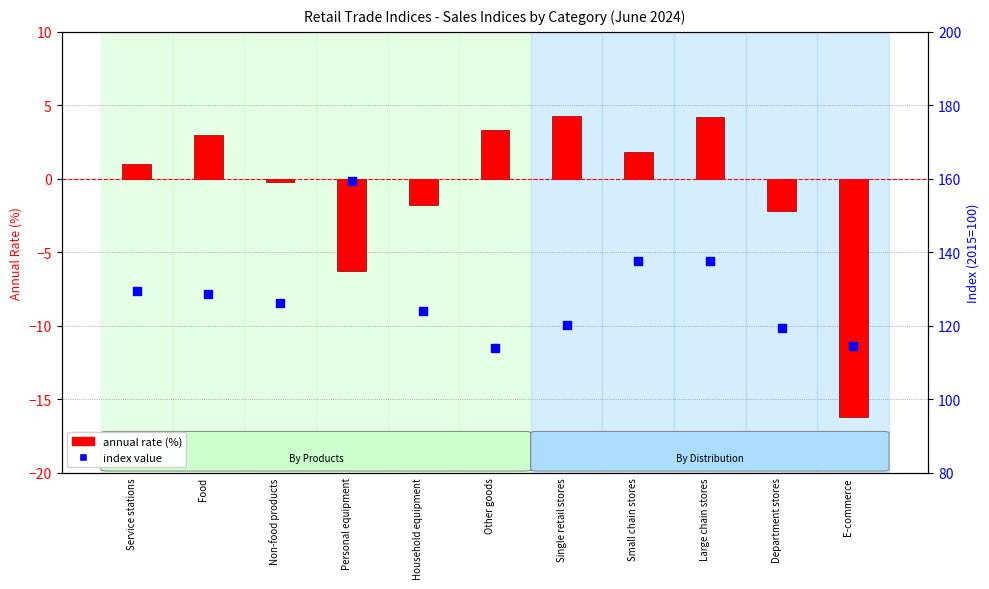

Which series has the largest Y range (max minus min)?

index value